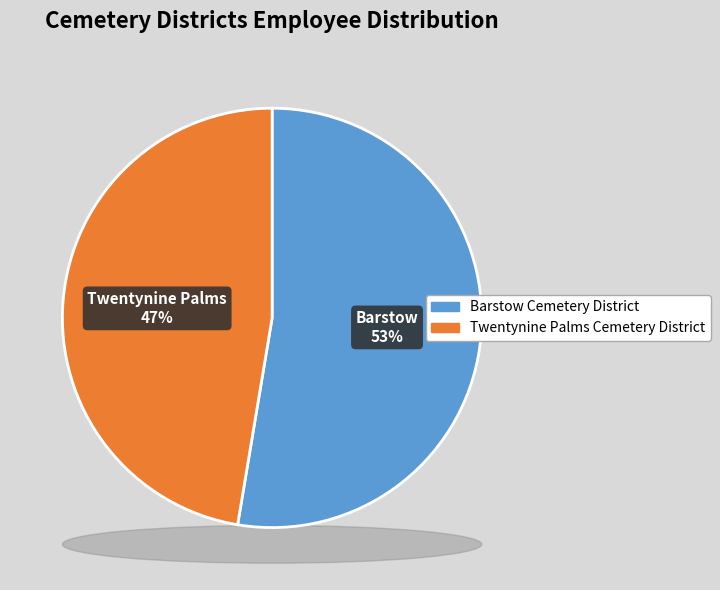

What is the largest slice in the pie chart?

Barstow Cemetery District